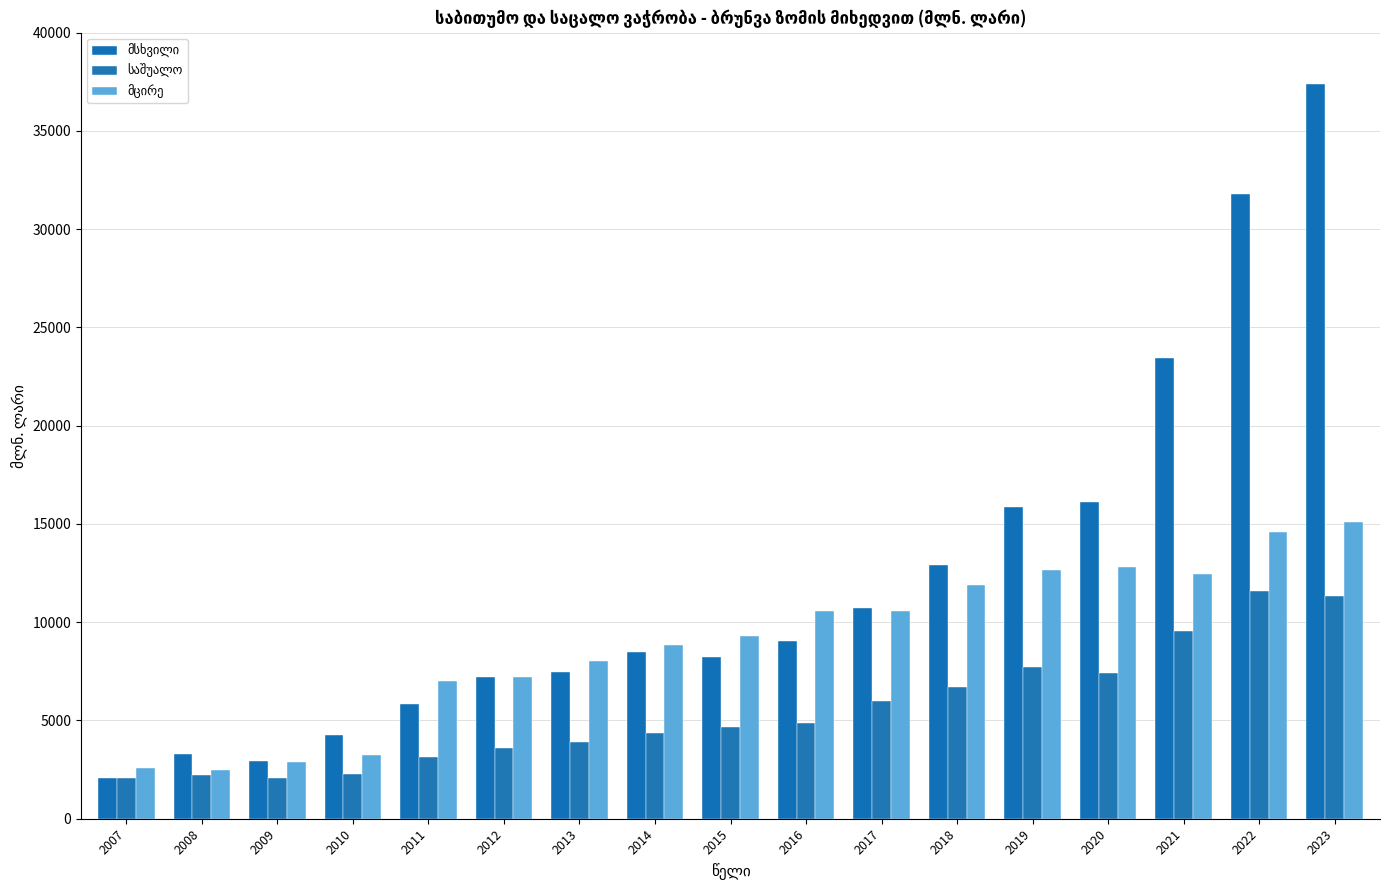

What is the smallest value displayed?

2056.6